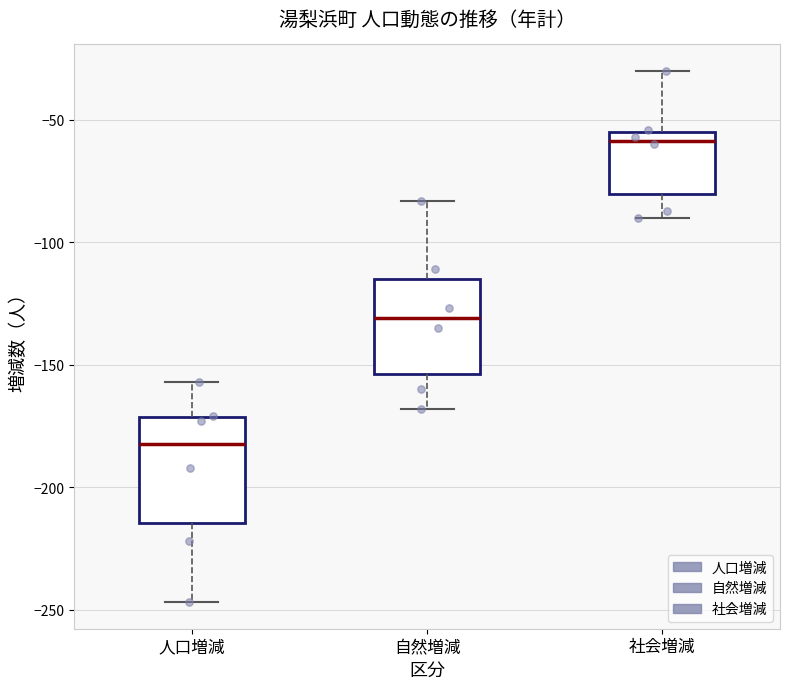

Reading left to right, transcribe this box plot: for each box, give where its median line is, the range the box spans, and where its two whiskers end, as read against the y-axis. The values are not printed on the chart, so give them approximately, as read against the axis.

人口増減: median -180, box -215 to -170, whiskers -245 to -155
自然増減: median -130, box -155 to -115, whiskers -170 to -85
社会増減: median -60, box -80 to -55, whiskers -90 to -30